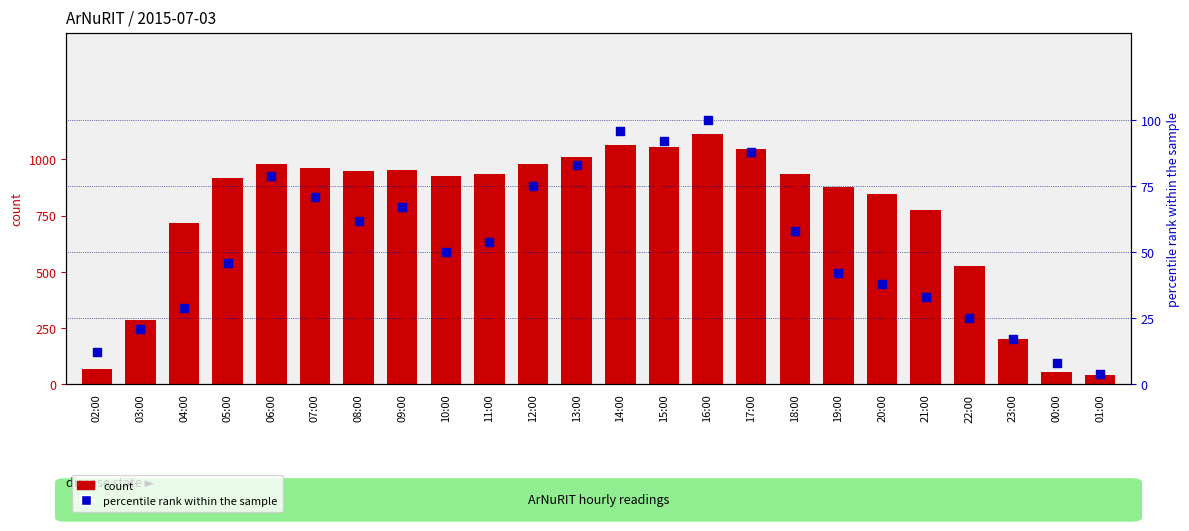

What are all the series names shown in the legend?

count, percentile rank within the sample